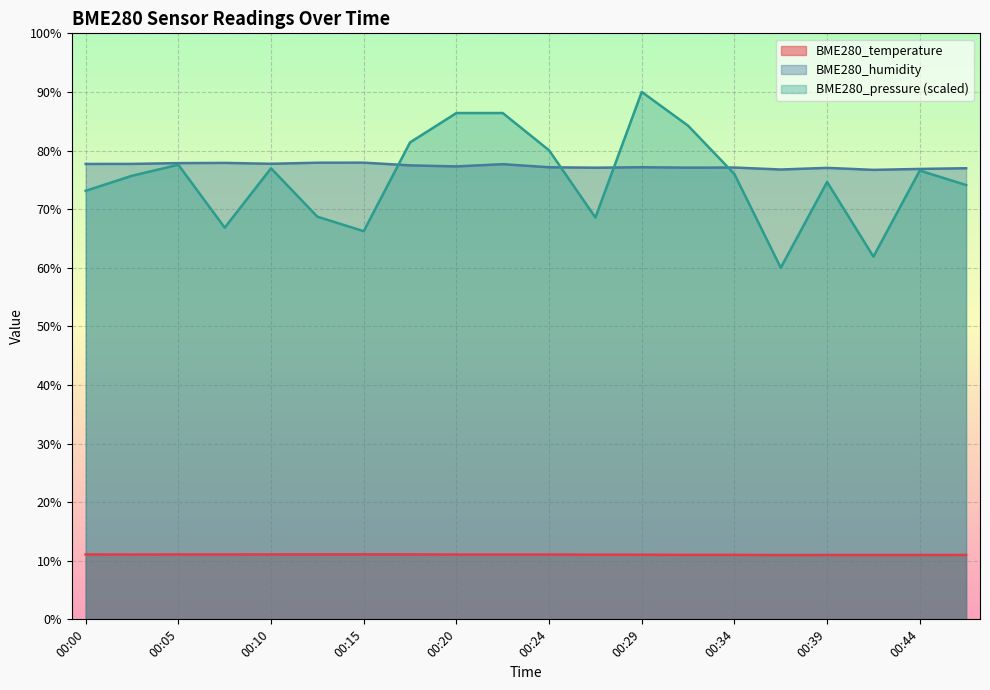

True or false: BME280_humidity and BME280_temperature cross at least once.

False